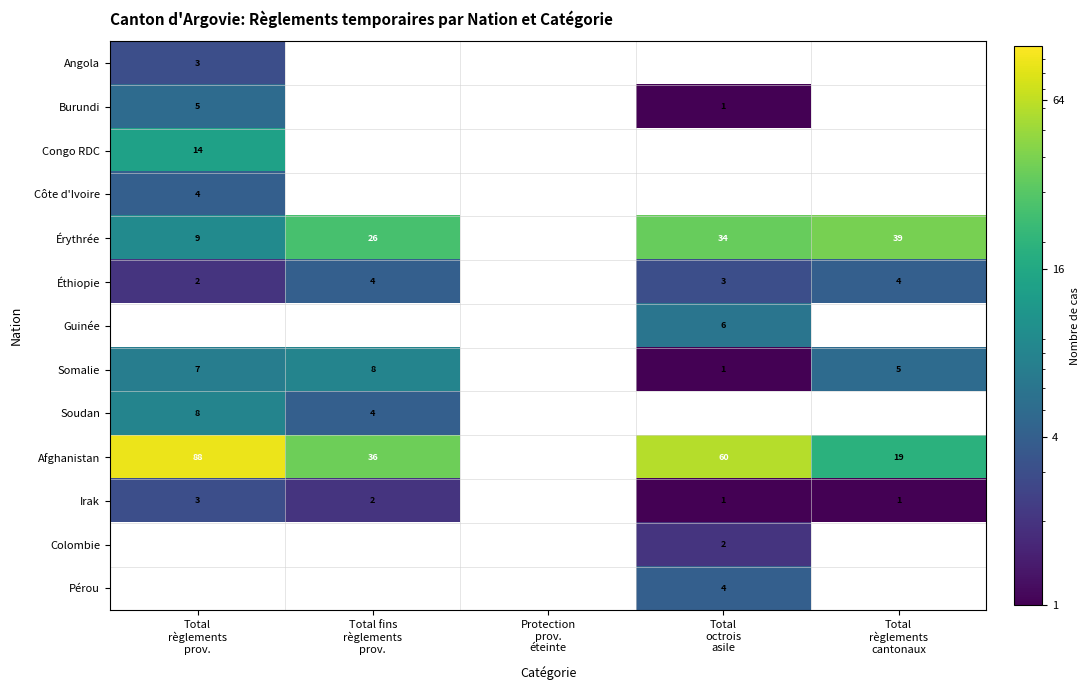

What is the lowest value of the Irak series?

1.0